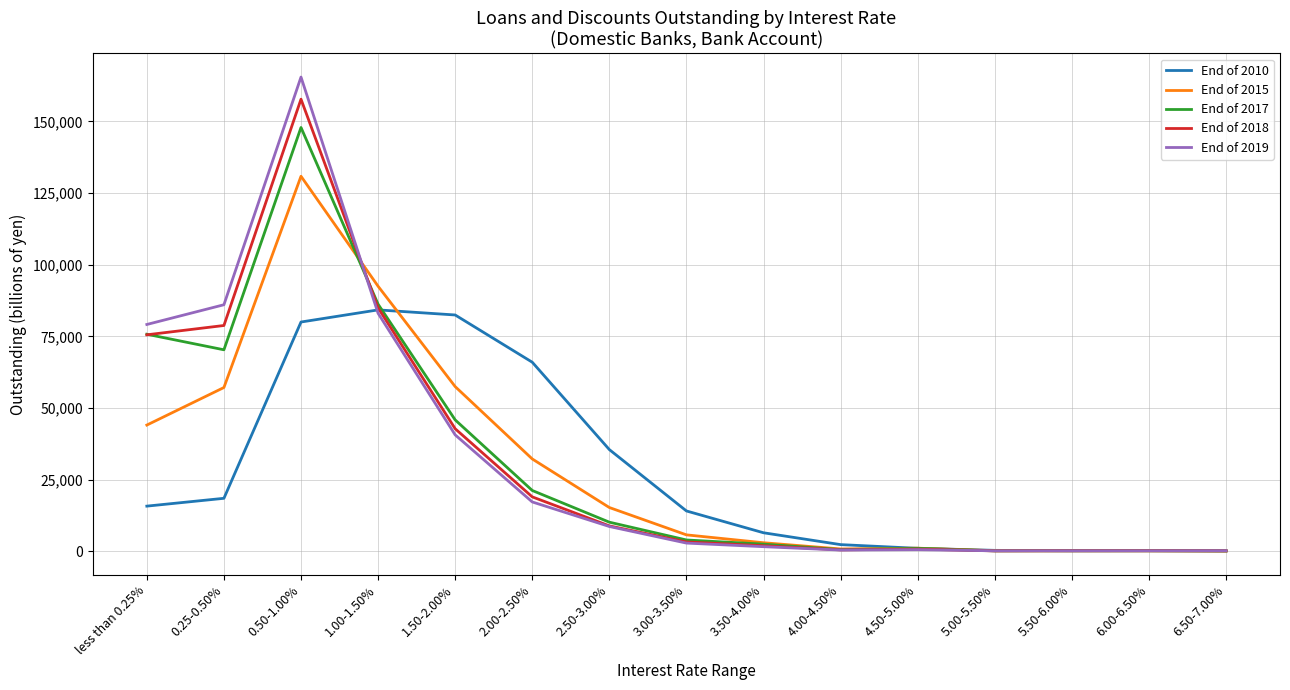

True or false: End of 2010 has more than 0 points higher than both neighbors.

True